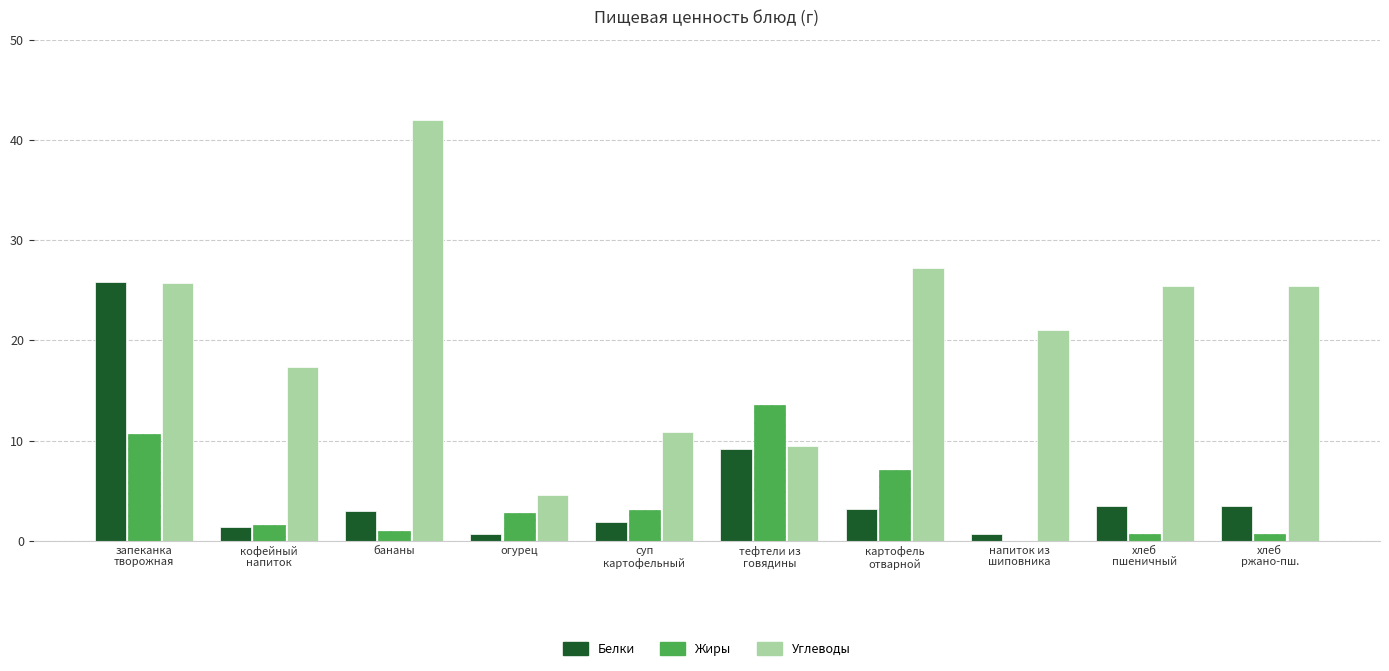

Which series has the largest total across all categories?

Углеводы